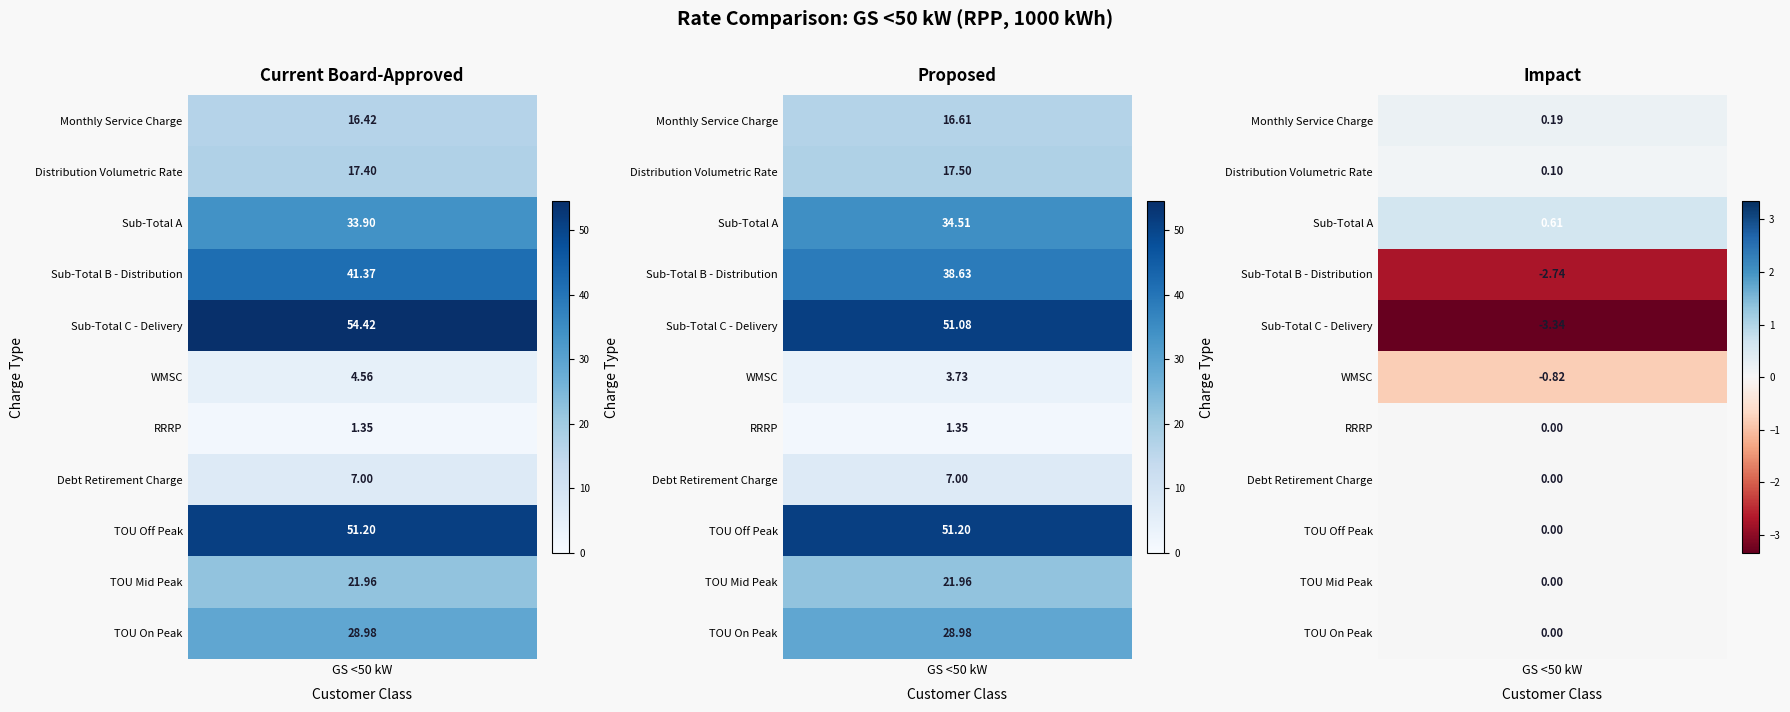

Is it true that Change ($) equals 0.2 at Monthly Service Charge?

True